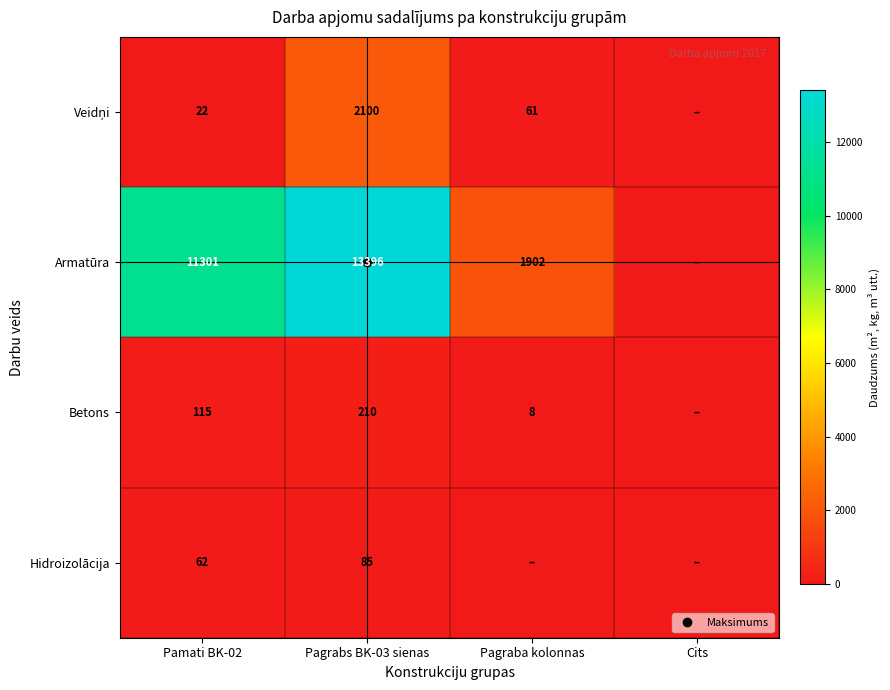

What is the average value of the Armatūra series?

6649.6